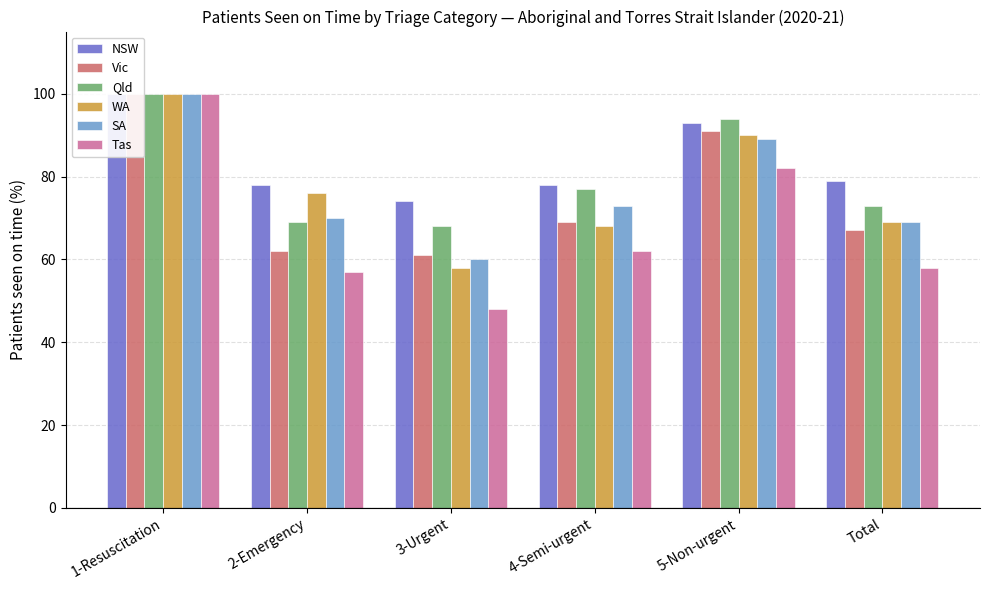

Which series has the widest spread of values?

Tas